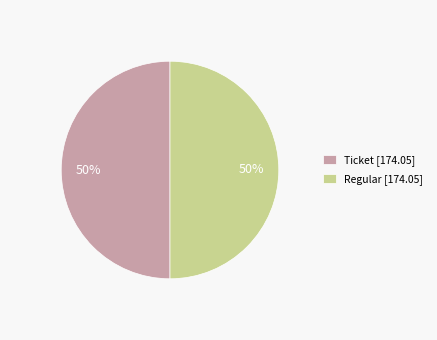

The Regular [174.05] slice represents 40% of the pie. True or false?

False